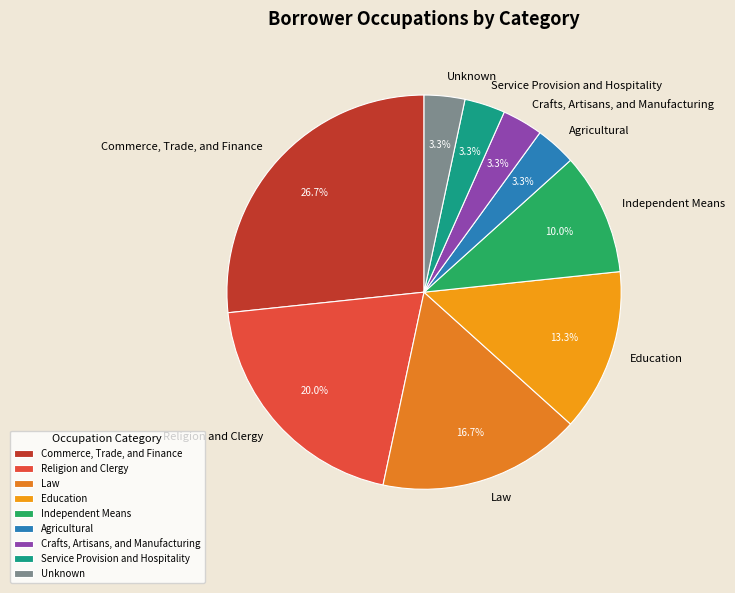

What portion of the pie excludes Crafts, Artisans, and Manufacturing?

96.7%